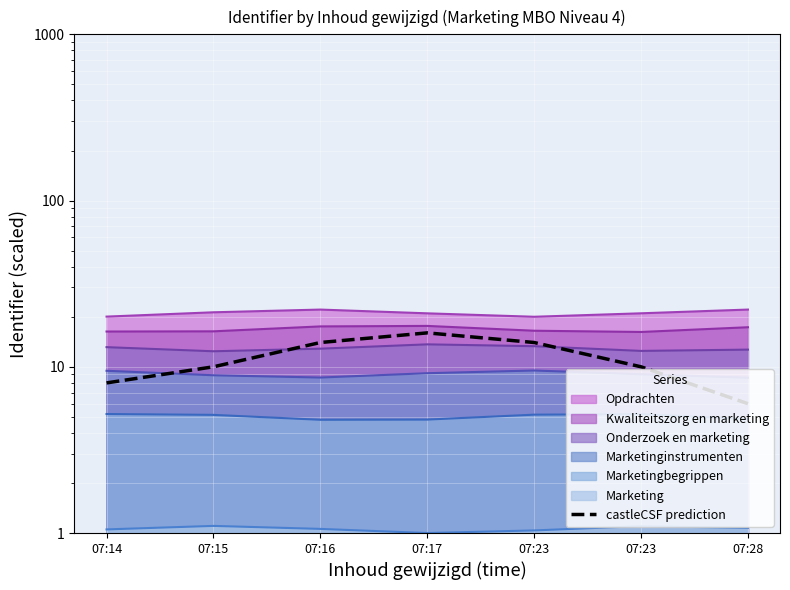

What is the change in value from 07:17 to 07:28?

-10